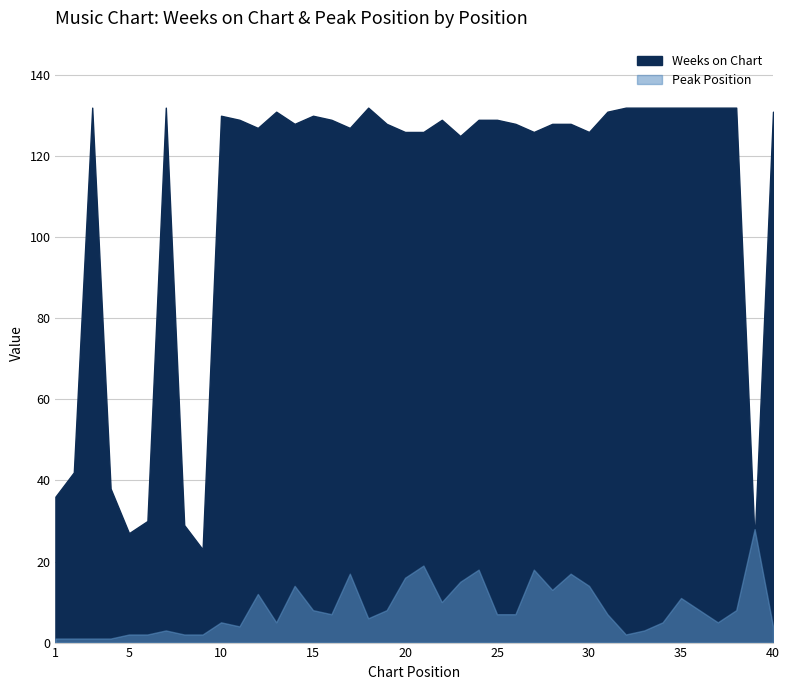

List the series in order of their overall mean, lowest first.

Peak Position, Weeks on Chart